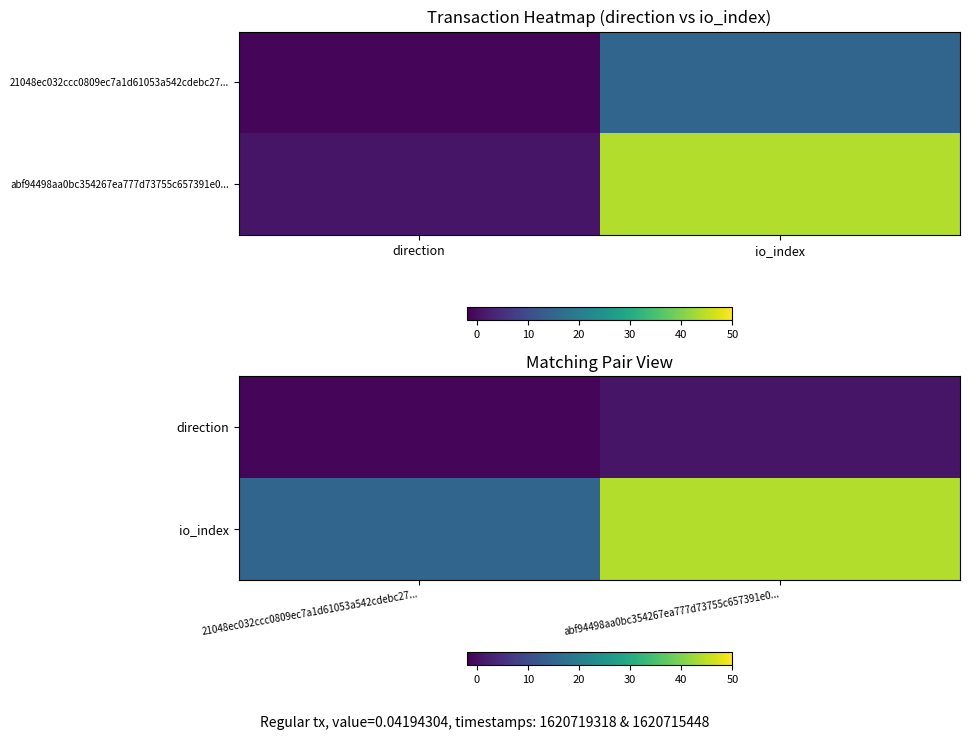

At which label is direction closest to 0?

21048ec032ccc0809ec7a1d61053a542cdebc27...